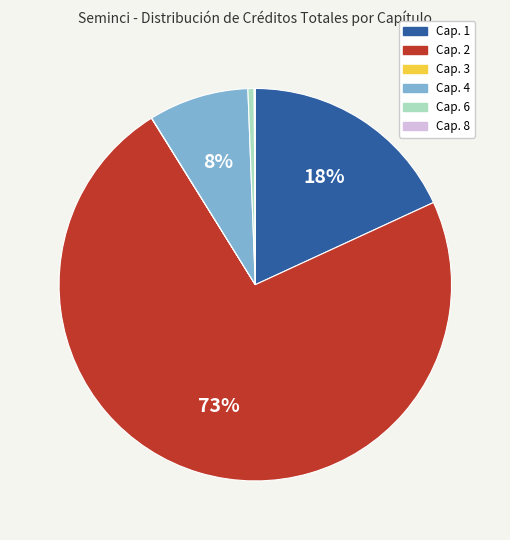

What is the largest slice in the pie chart?

Cap. 2